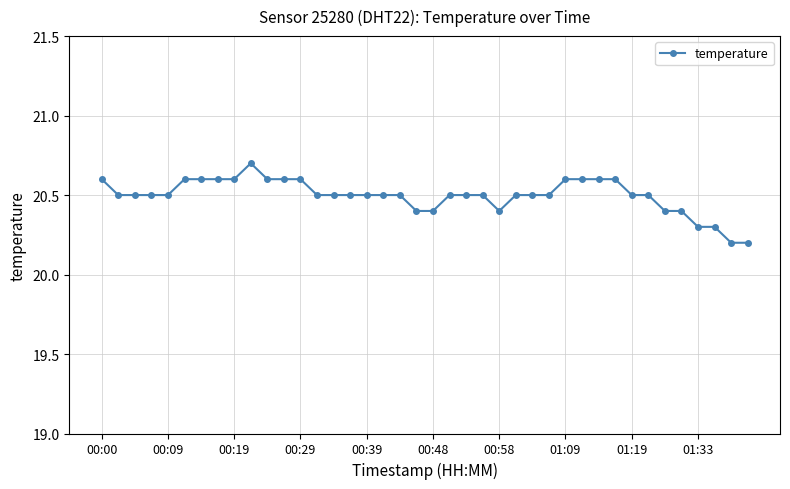

How many lines are shown in the chart?

1